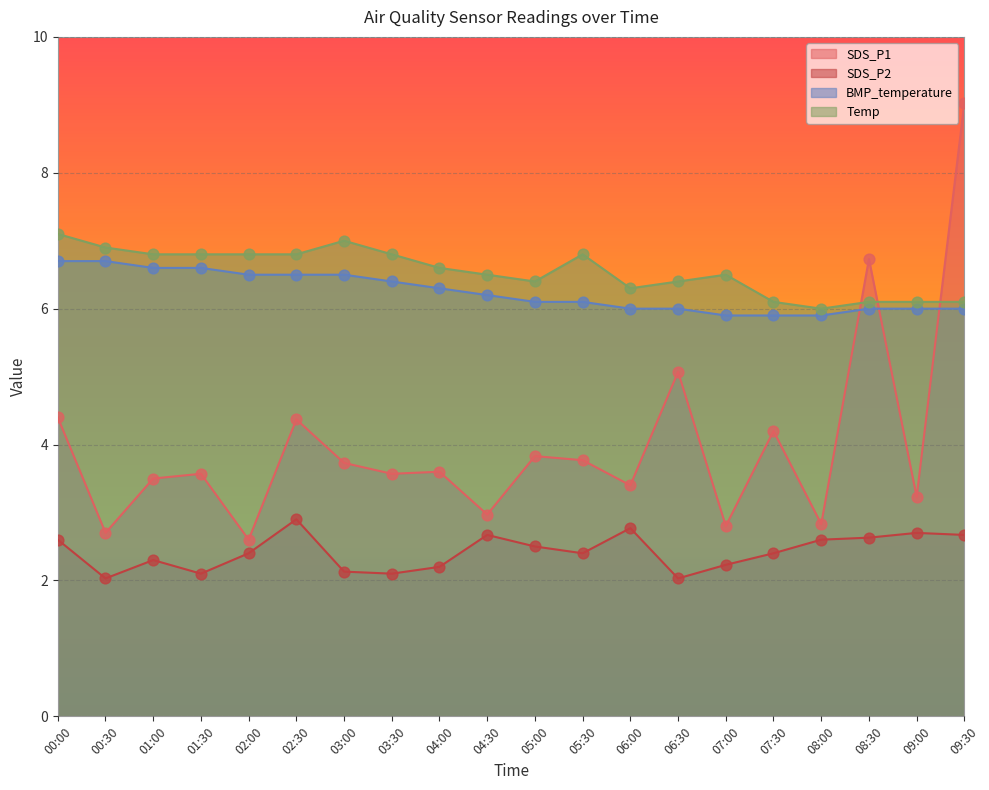

At which category is the sum across all series the highest?

09:30